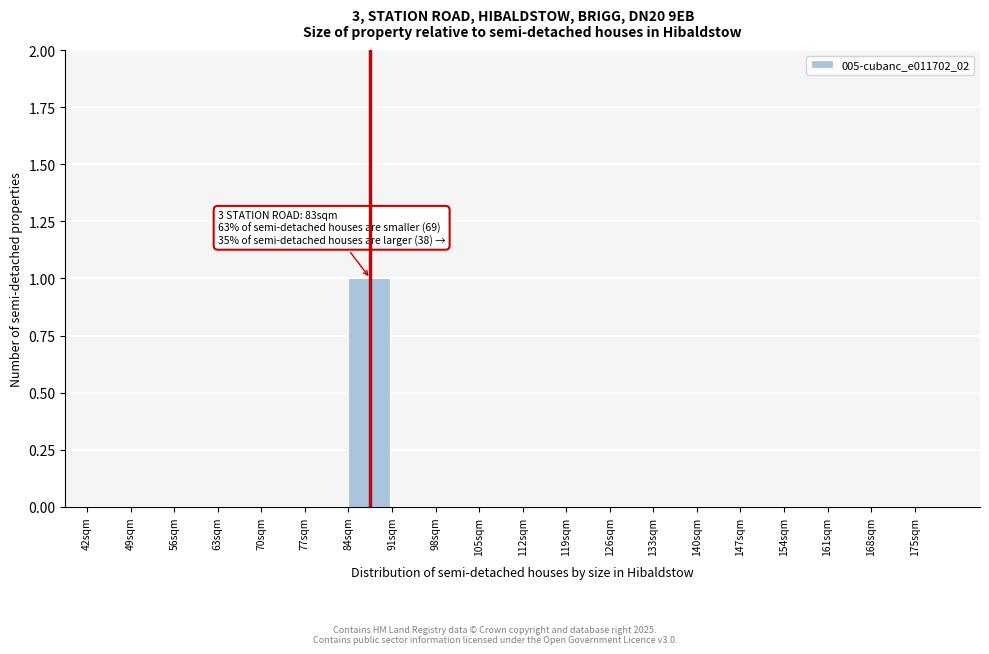

Reading left to right, what are all the values shown in this chart?

42sqm=0	49sqm=0	56sqm=0	63sqm=0	70sqm=0	77sqm=0	84sqm=1	91sqm=0	98sqm=0	105sqm=0	112sqm=0	119sqm=0	126sqm=0	133sqm=0	140sqm=0	147sqm=0	154sqm=0	161sqm=0	168sqm=0	175sqm=0